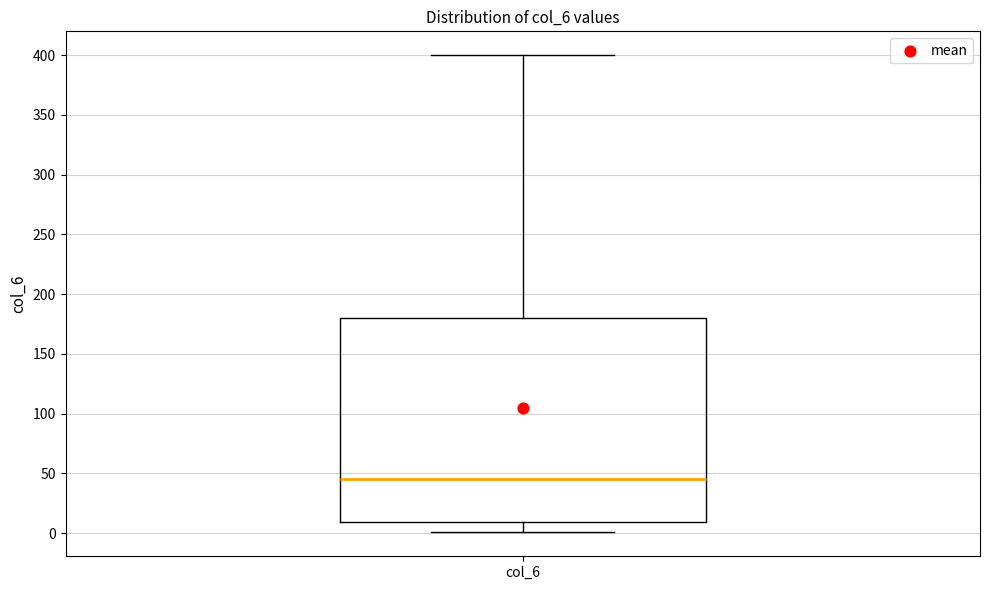

Where is the upper edge of the box for col_6 on the y-axis? The values are not printed on the chart, so give them approximately, as read against the axis.

180